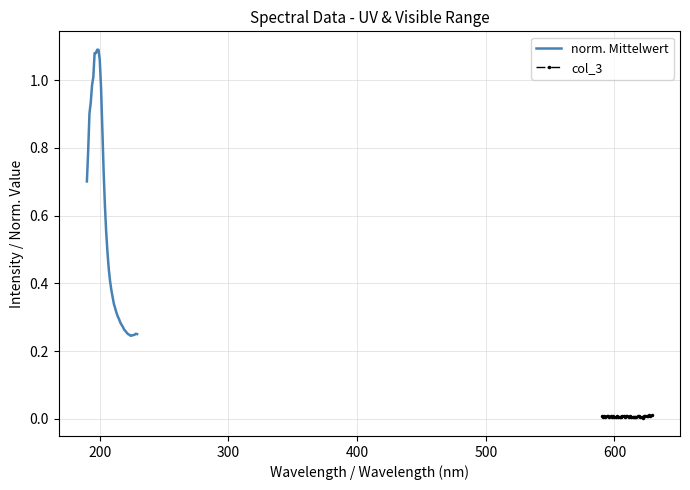

Which series has the widest spread of values?

norm. Mittelwert